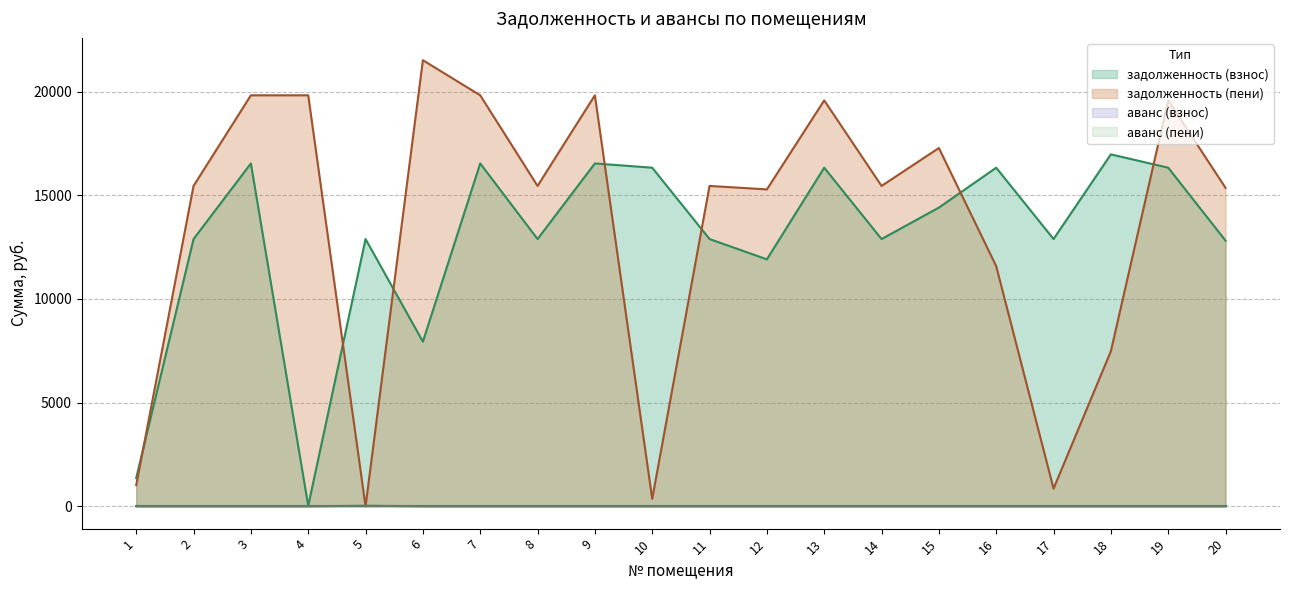

Reading left to right, transcribe all the data shown in this chart.

задолженность (взнос): 1=1368.1	2=12891.4	3=16537.9	4=24.3	5=12891.4	6=7942.3	7=16537.9	8=12891.4	9=16537.9	10=16332.5	11=12891.4	12=11912.6	13=16332.5	14=12891.4	15=14408.5	16=16332.5	17=12891.4	18=16974.5	19=16332.5	20=12814.3
задолженность (пени): 1=1022.7	2=15453.0	3=19824.3	4=19824.3	5=0.0	6=21517.3	7=19824.3	8=15453.0	9=19824.3	10=360.6	11=15453.0	12=15285.8	13=19578.0	14=15453.0	15=17281.6	16=11583.0	17=854.8	18=7480.9	19=19578.0	20=15360.7
аванс (пени): 1=0.0	2=0.0	3=0.0	4=0.0	5=30.6	6=0.0	7=0.0	8=0.0	9=0.0	10=0.0	11=0.0	12=0.0	13=0.0	14=0.0	15=0.0	16=0.0	17=0.0	18=0.0	19=0.0	20=0.0